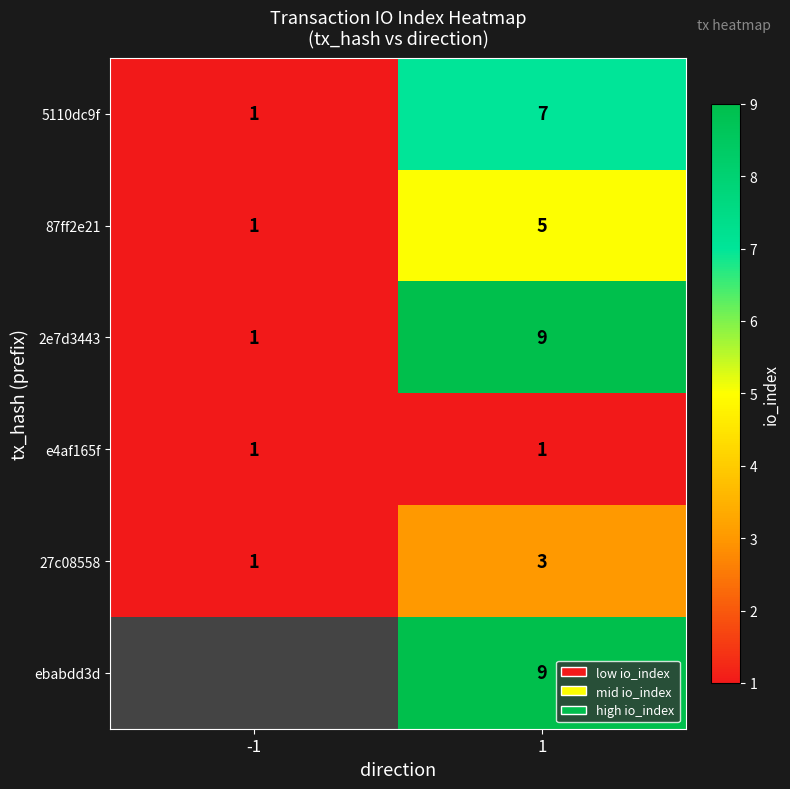

Rank the categories by 2e7d3443 value from lowest to highest.

-1, 1